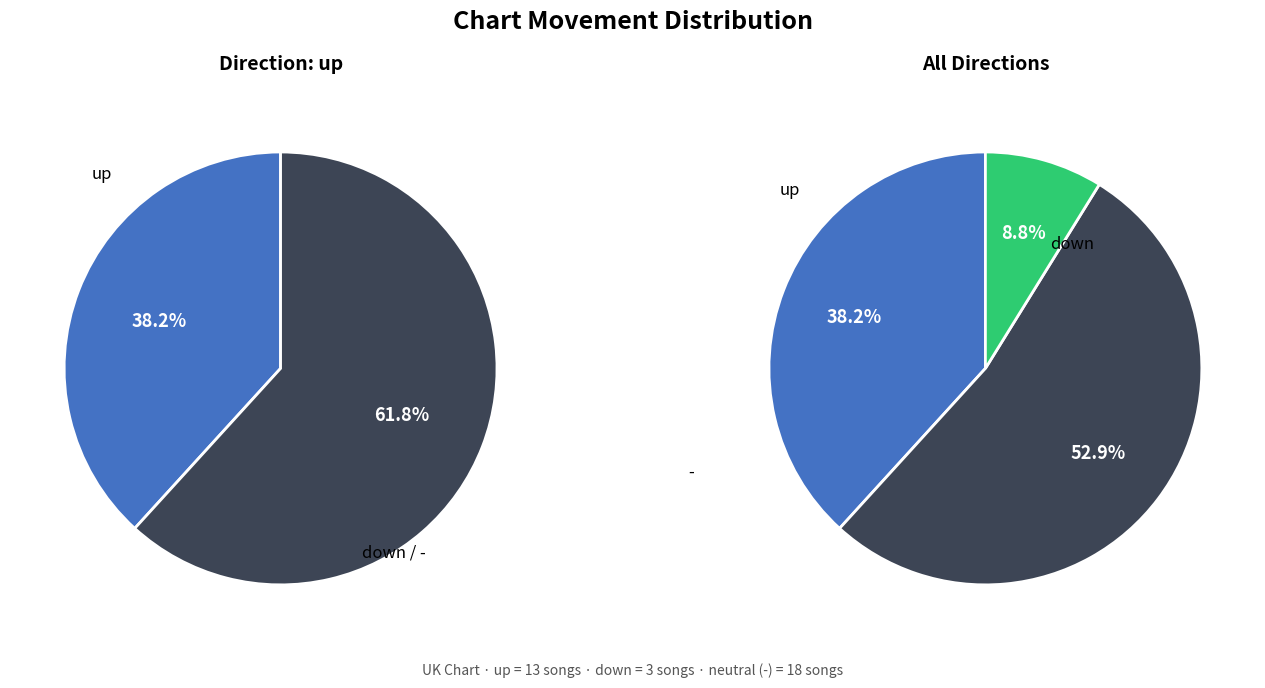

To the nearest percent, what is the difference between the - and down slice percentages?

44%